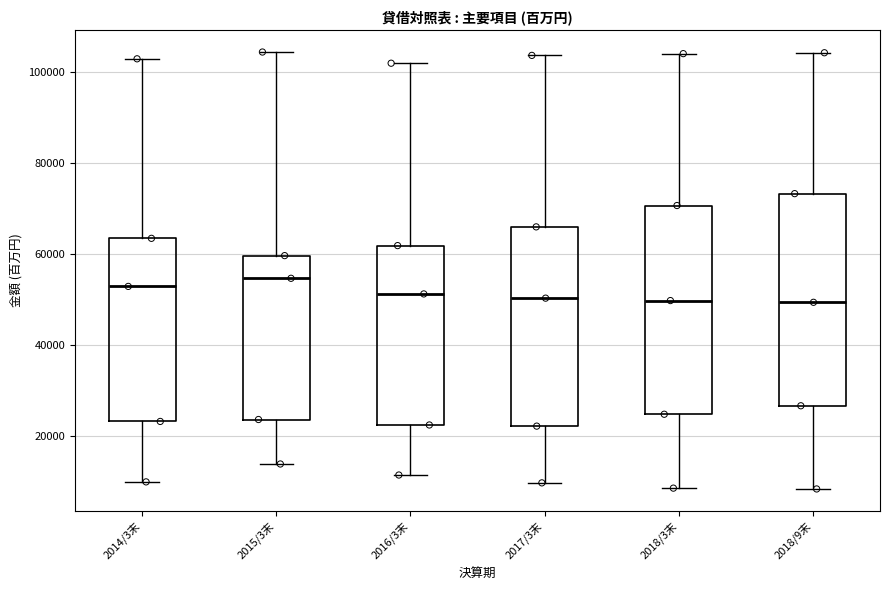

Where does the median line of the box for 2014/3末 sit on the y-axis? The values are not printed on the chart, so give them approximately, as read against the axis.

52000